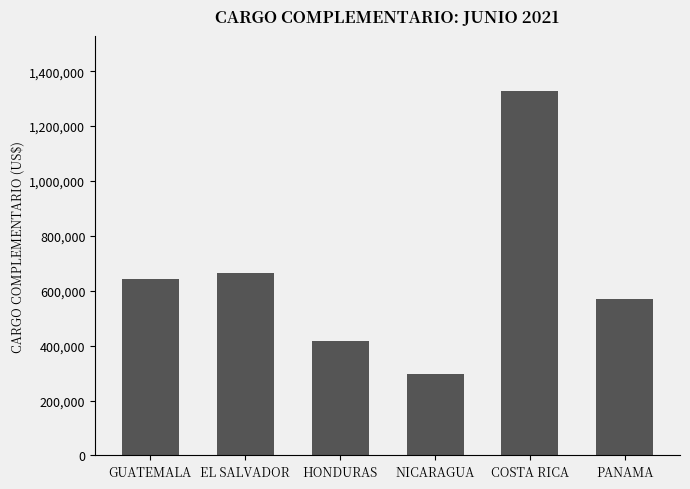

What is the label of the 6th bar from the right?

GUATEMALA